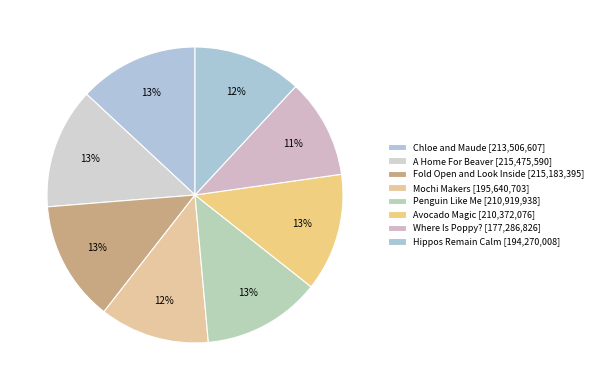

To the nearest percent, what portion does Mochi Makers represent?

12%